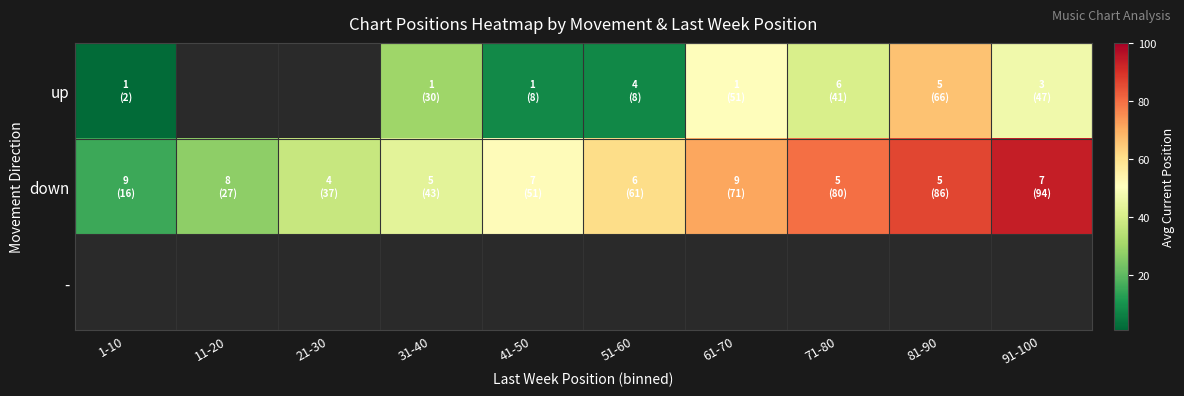

Is it true that down equals 80.5 at 41-50?

False